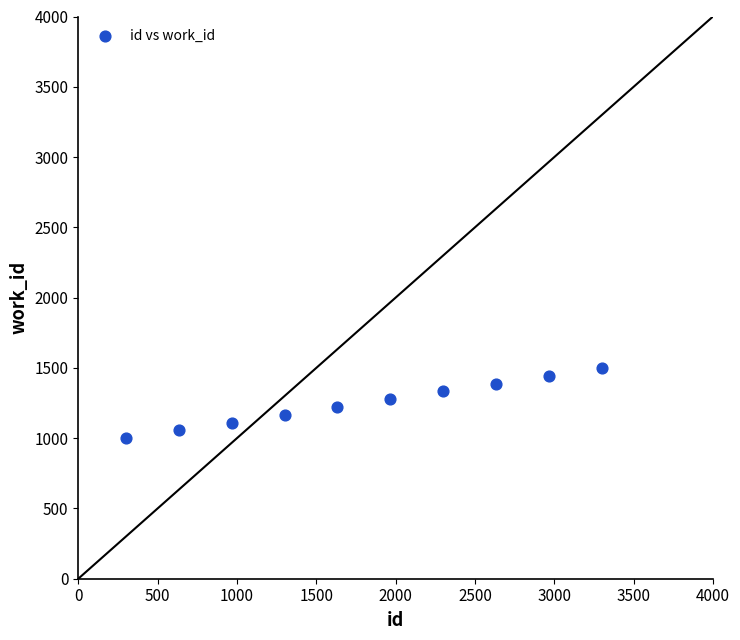

What is the average Y value?

1250.0